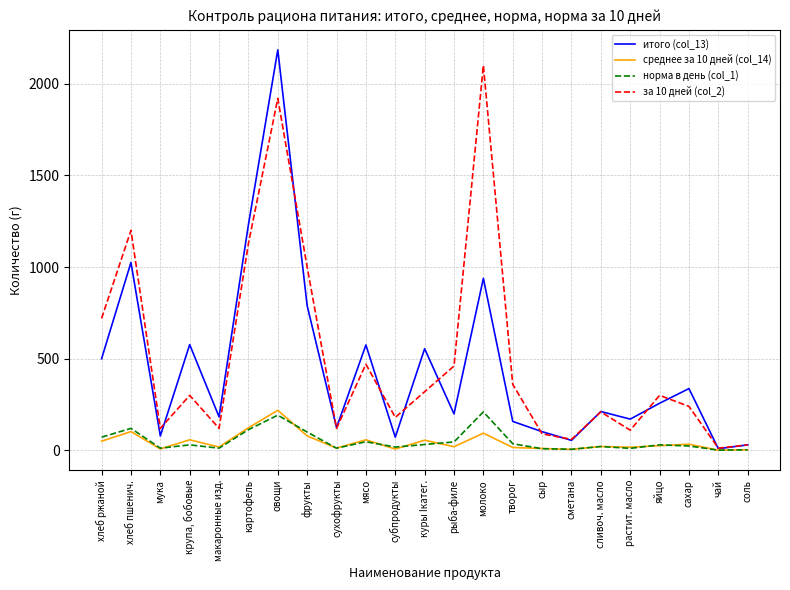

What are all the series names shown in the legend?

итого (col_13), среднее за 10 дней (col_14), норма в день (col_1), за 10 дней (col_2)